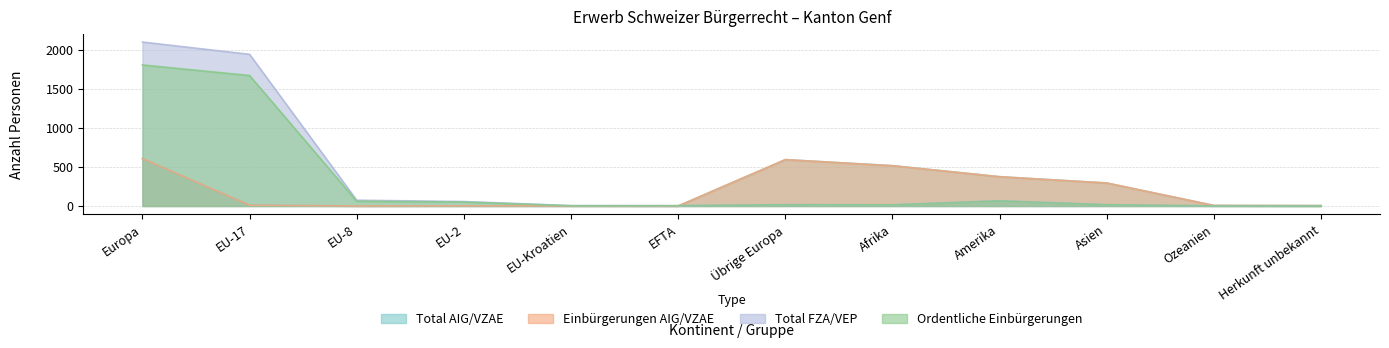

True or false: Total FZA/VEP has more than 0 interior local peaks.

True